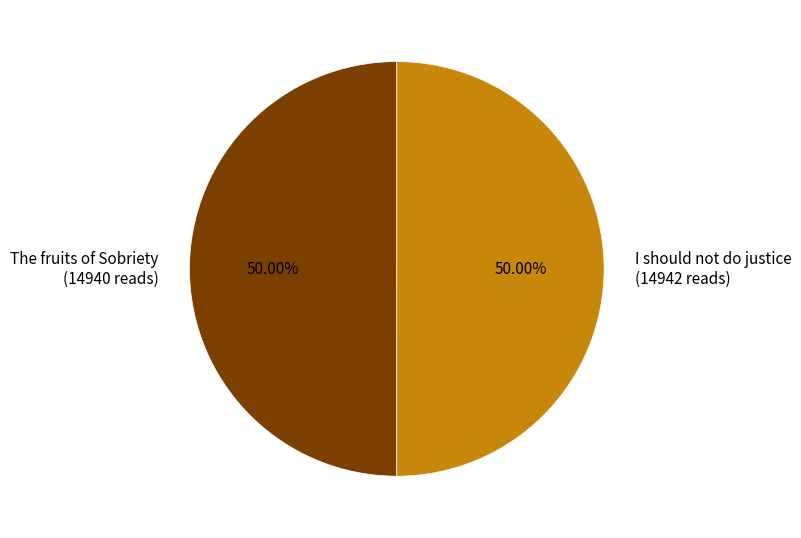

The I should not do justice slice represents 37% of the pie. True or false?

False